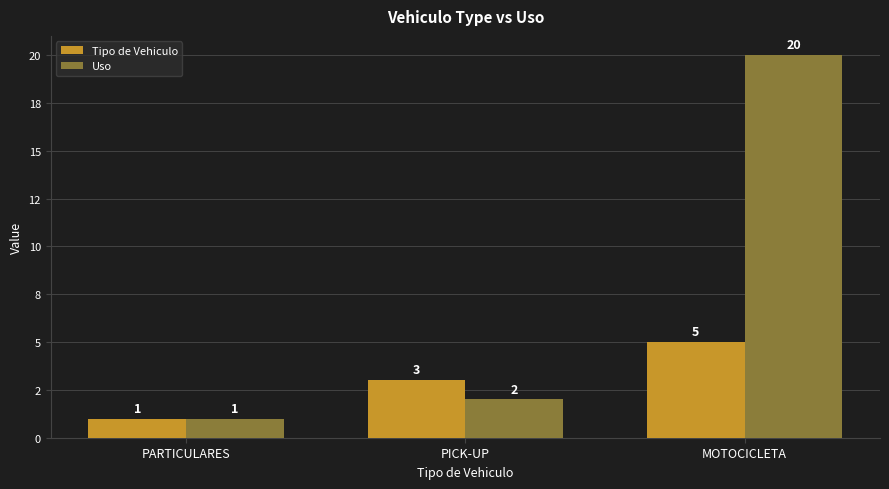

Which category has the highest value in the Uso series?

MOTOCICLETA